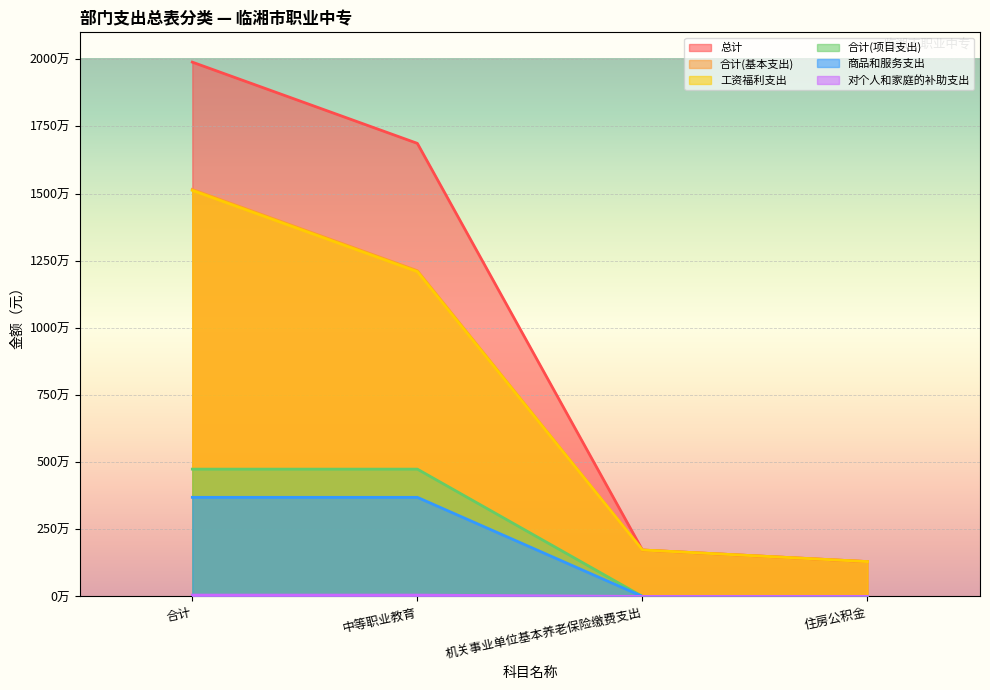

At which category does the chart reach its minimum across all series?

机关事业单位基本养老保险缴费支出